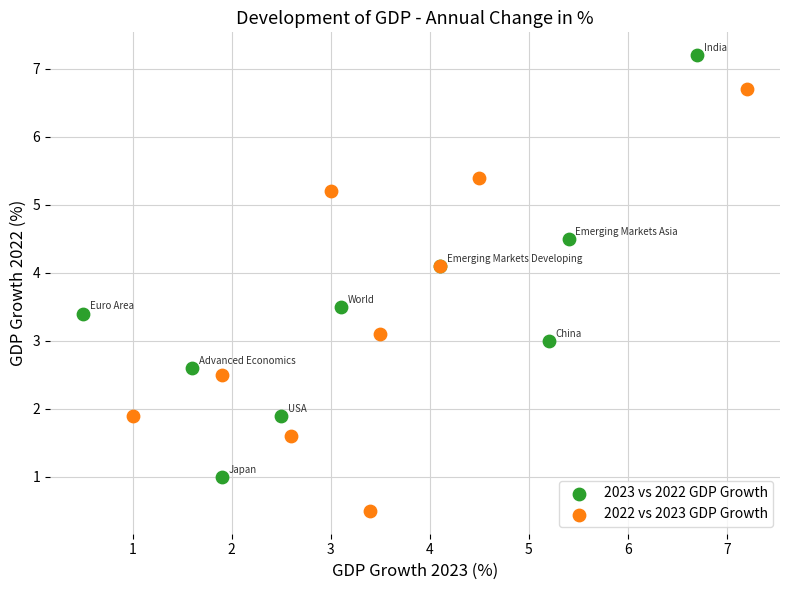

Which series reaches the minimum Y coordinate?

2022 vs 2023 GDP Growth